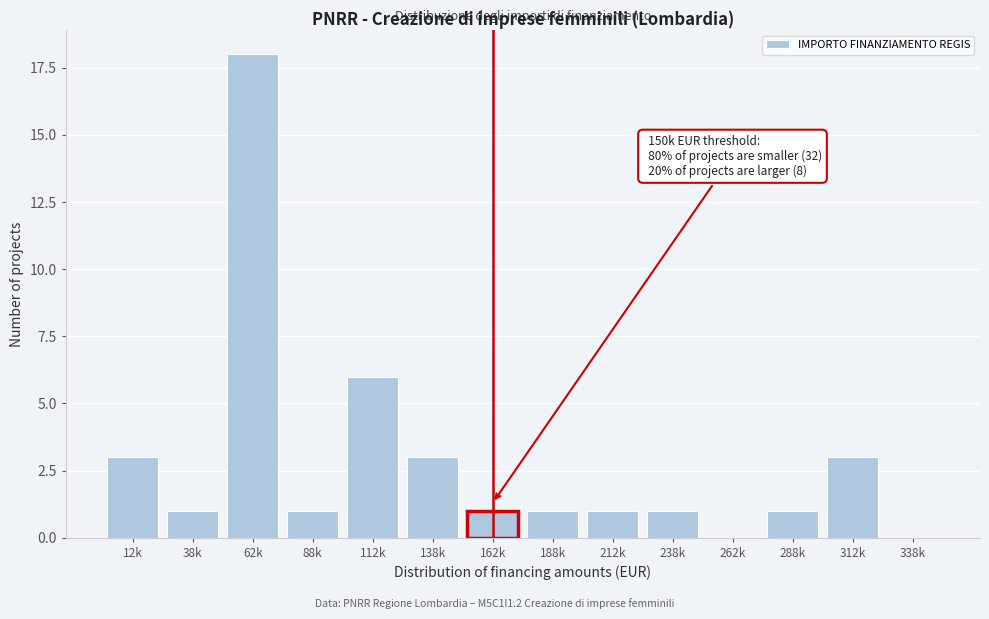

Reading right to left, list all the values displayed in this chart.

338k=0	312k=3	288k=1	262k=0	238k=1	212k=1	188k=1	162k=1	138k=3	112k=6	88k=1	62k=18	38k=1	12k=3